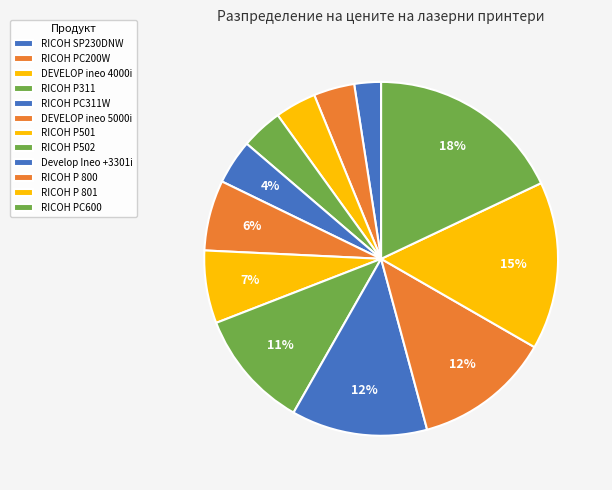

Is it true that RICOH PC311W is 4% of the pie?

True